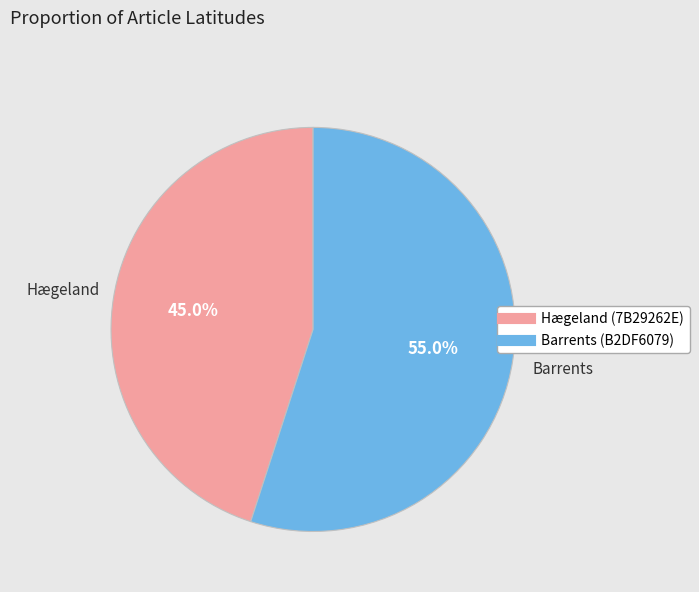

Approximately how many times larger is the value at Hægeland (7B29262E) compared to Barrents (B2DF6079)?

0.8